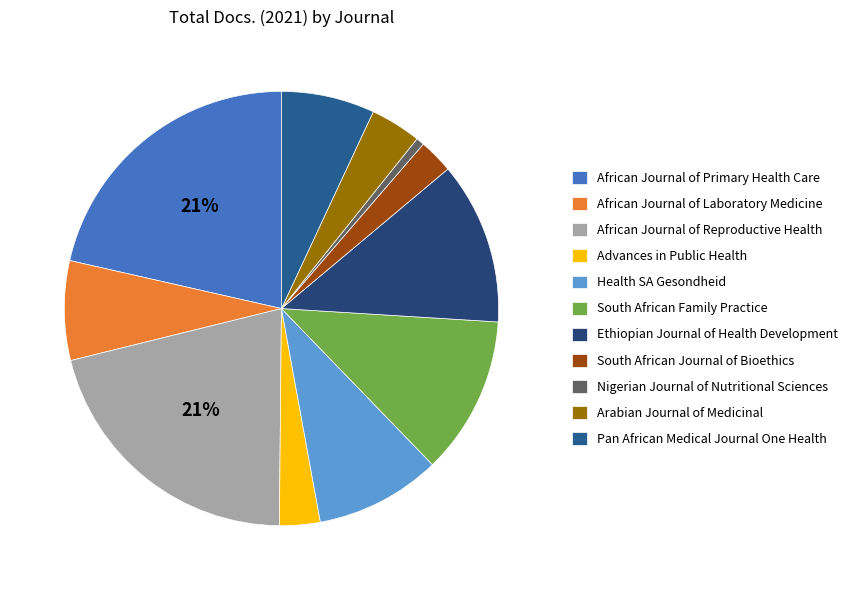

What is the total percentage of South African Family Practice and South African Journal of Bioethics?

14.4%